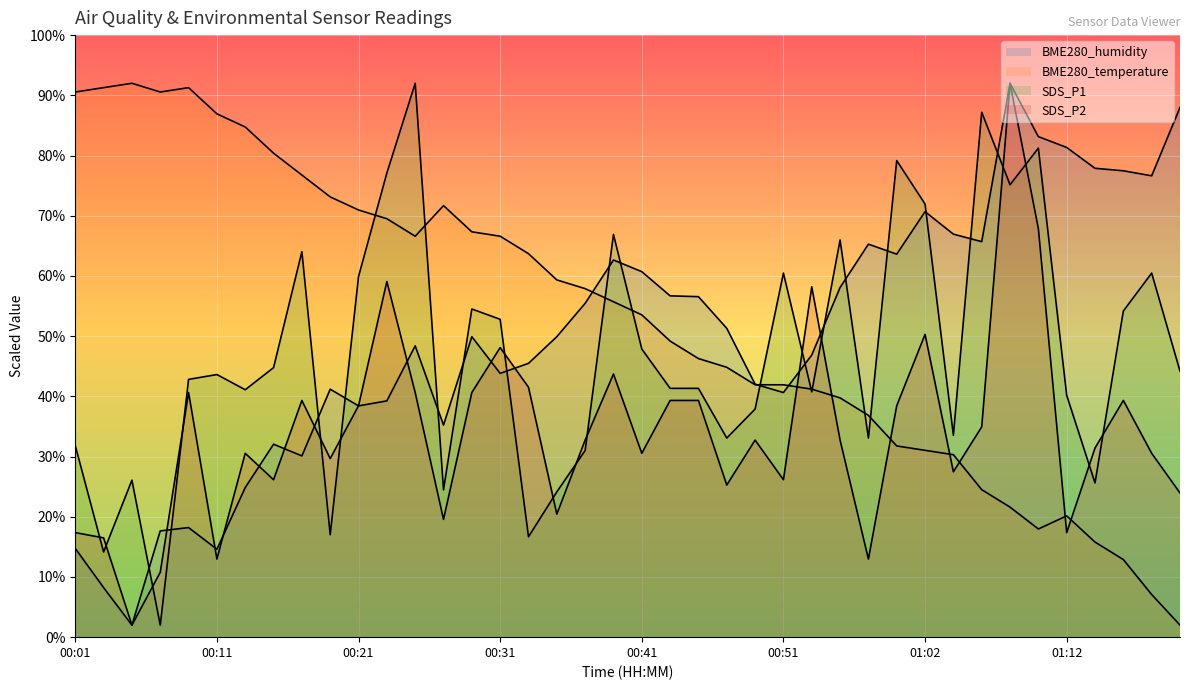

Where does the SDS_P1 series first go above 43?

00:11